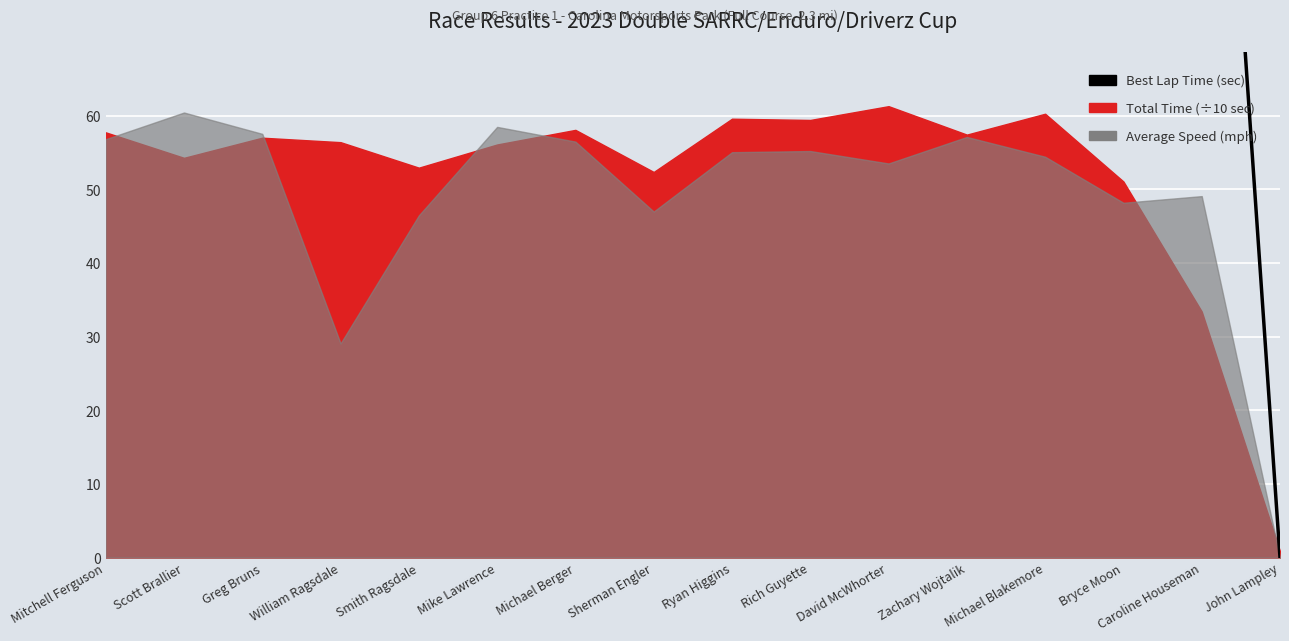

What is the change in value from Zachary Wojtalik to Michael Blakemore?

+2.4